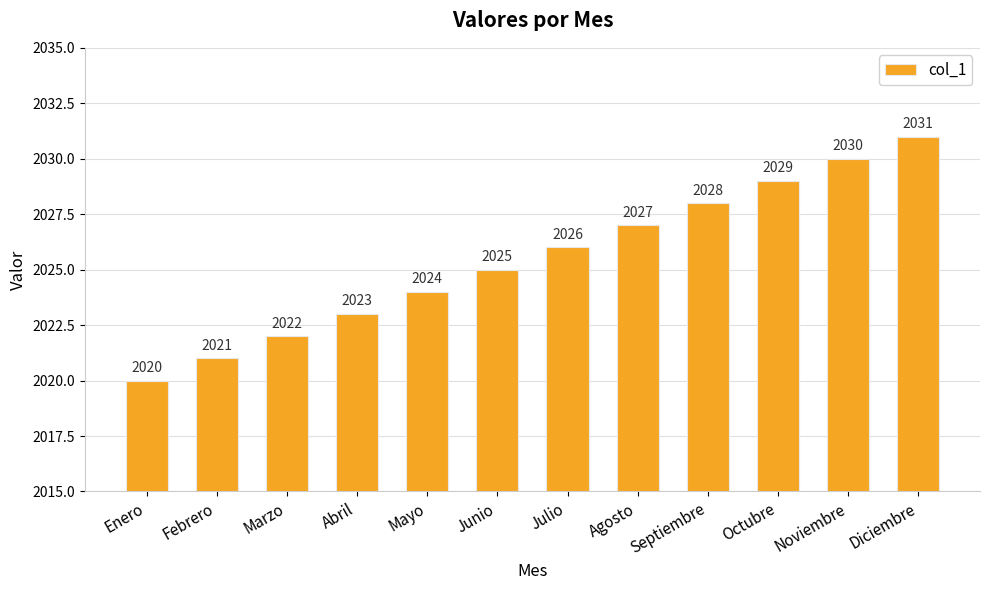

List the labels in order of value, largest first.

Diciembre, Noviembre, Octubre, Septiembre, Agosto, Julio, Junio, Mayo, Abril, Marzo, Febrero, Enero